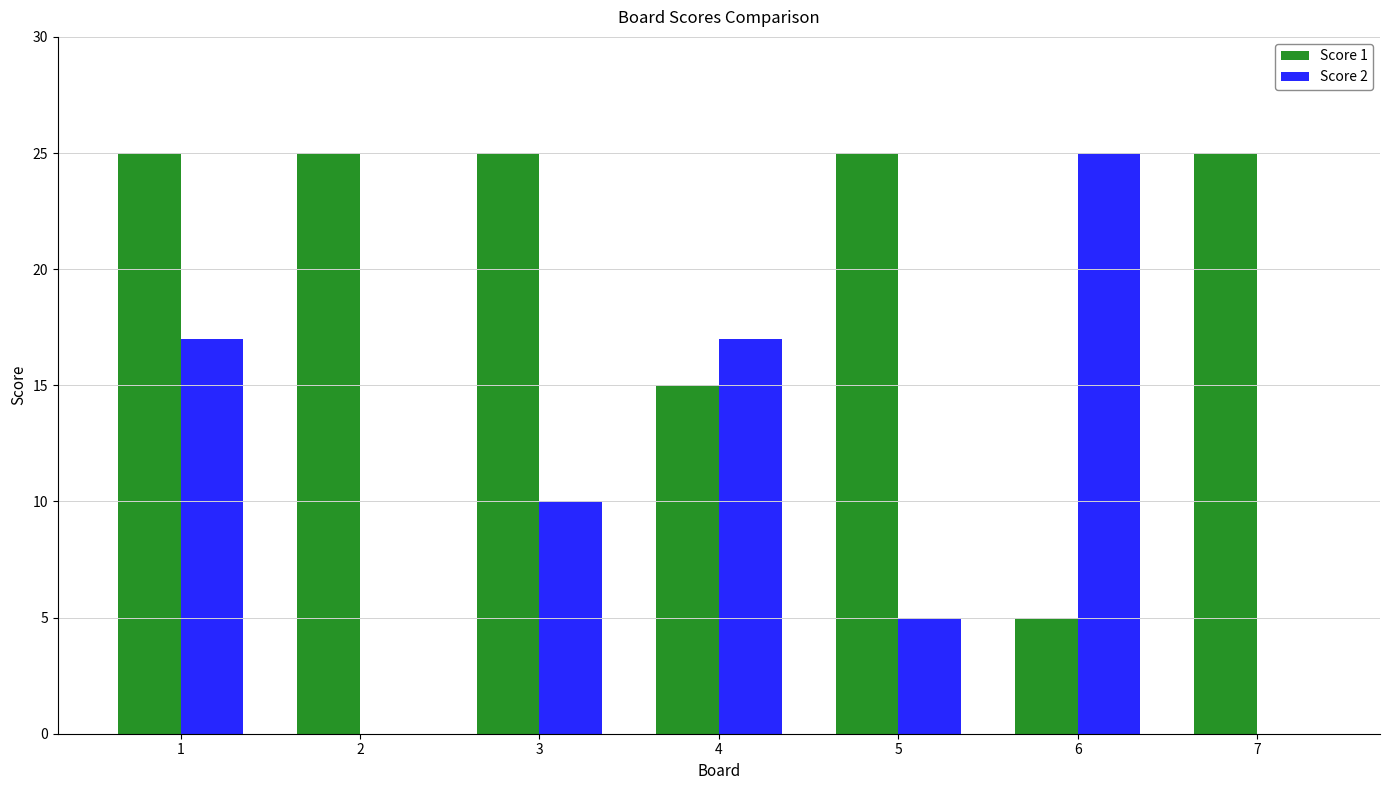

Where does the Score 2 series first go above 10?

1